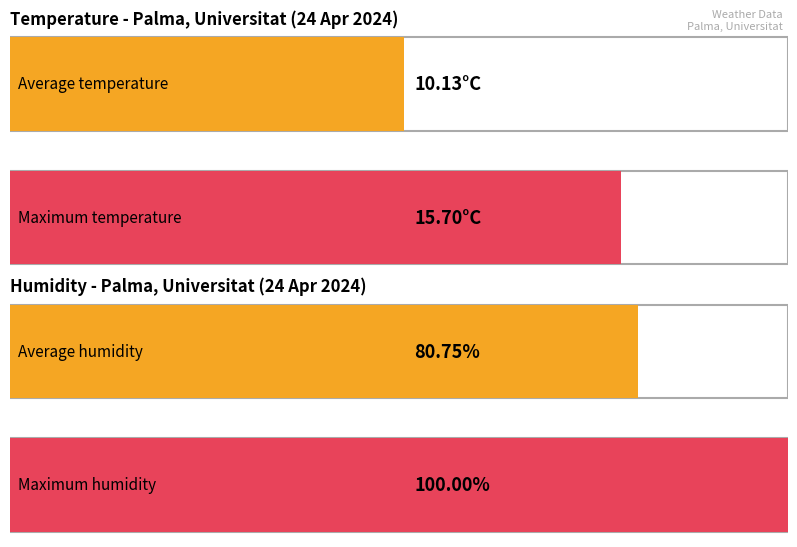

Is it true that Humidity (%) equals 47.8 at 21:00?

False